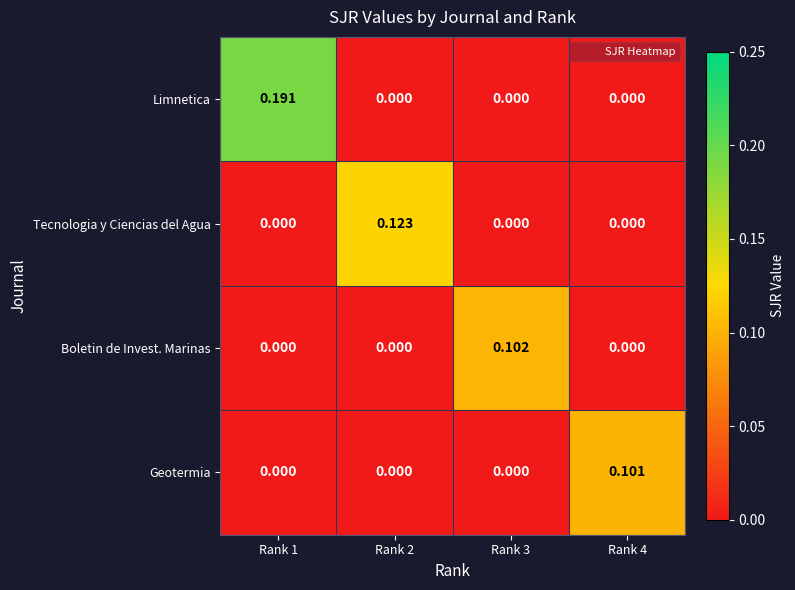

How many series are shown in this chart?

4